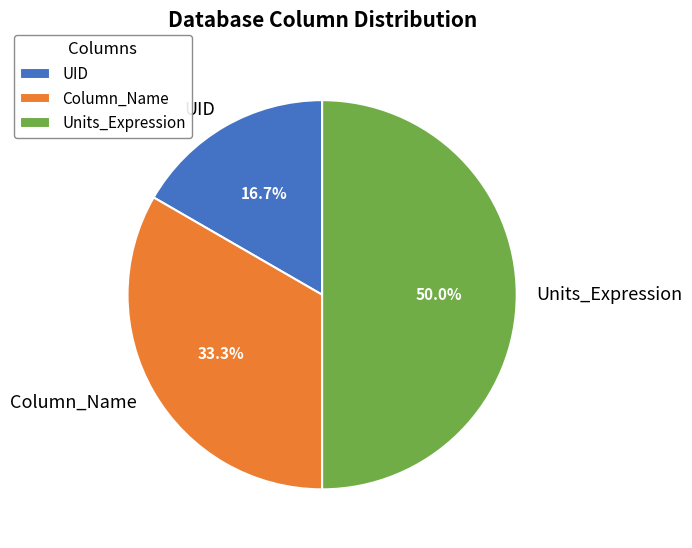

To the nearest percent, what is the difference between the Units_Expression and UID slice percentages?

33%